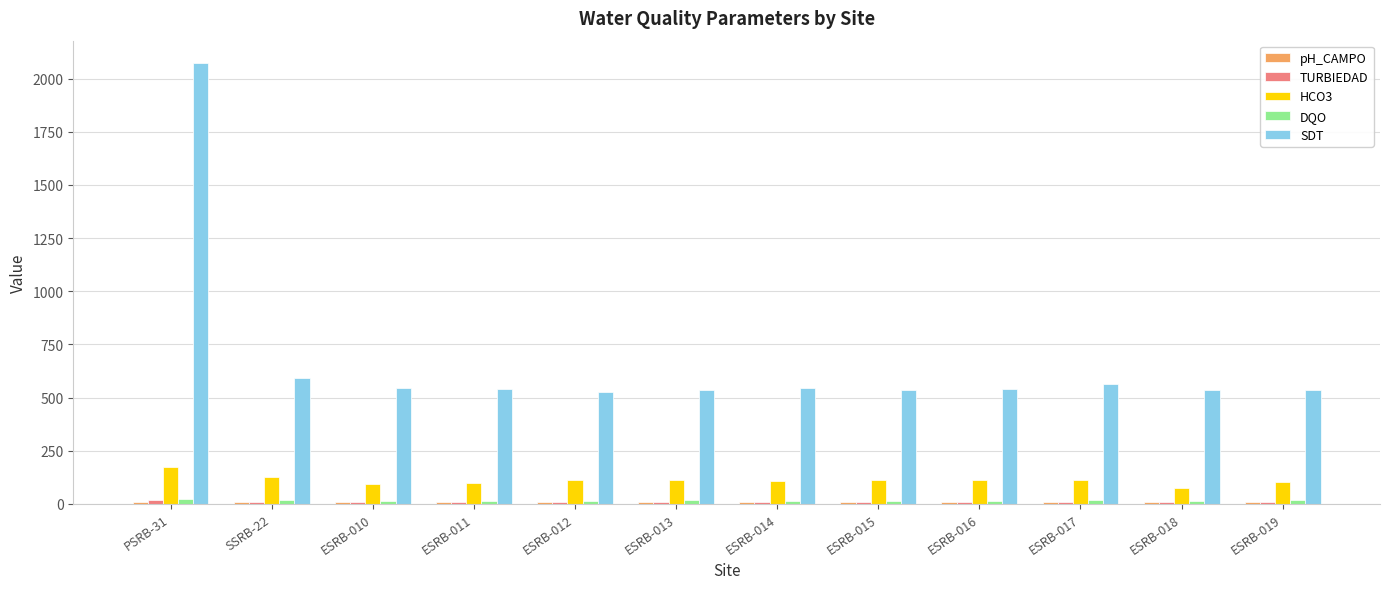

Which series has the largest range (max minus min)?

SDT